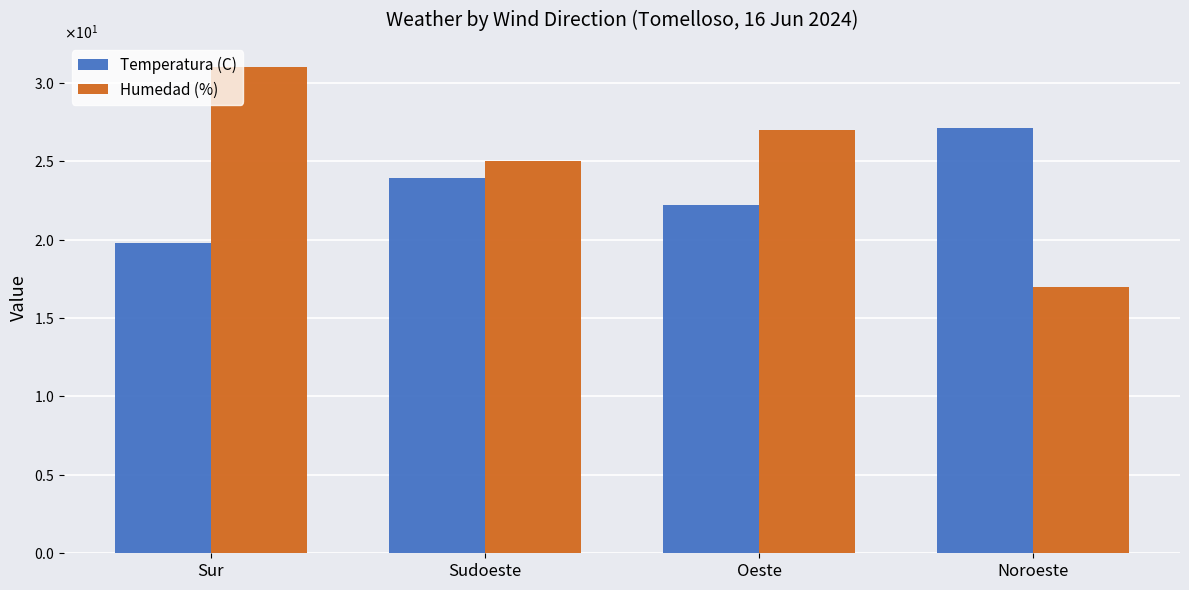

Which series changed the most between Oeste and Noroeste?

Humedad (%)